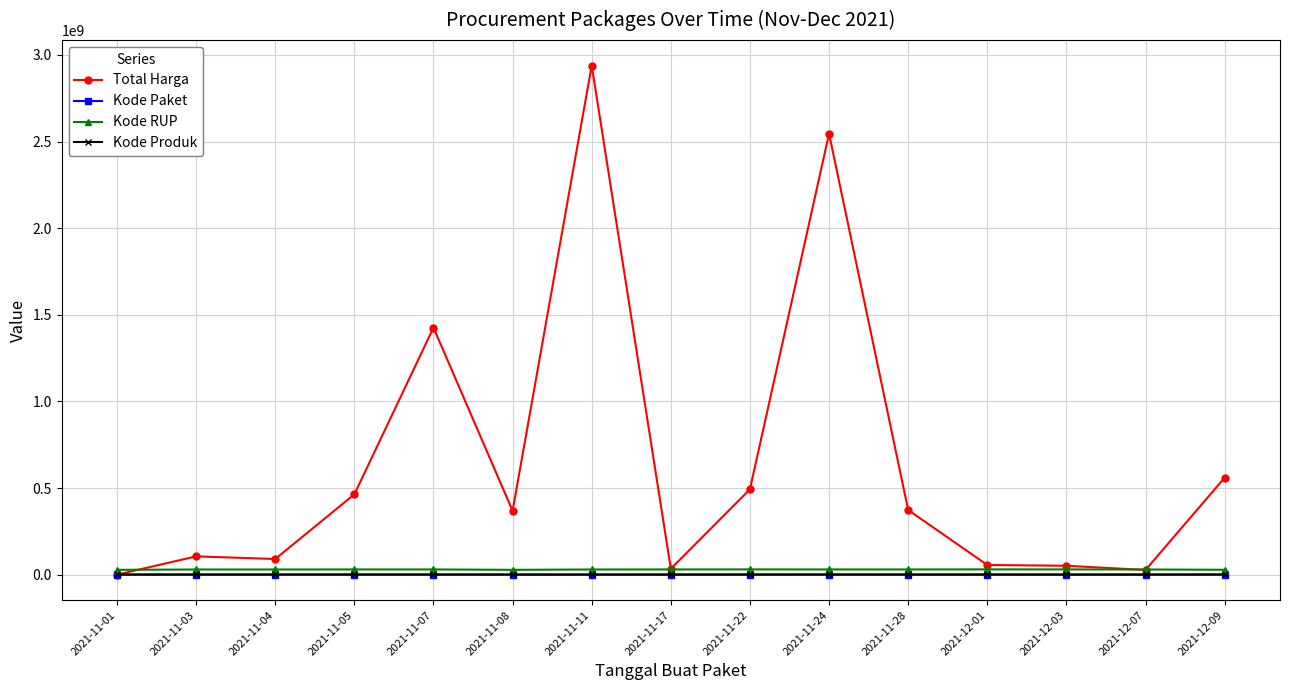

Which series changed the most between 2021-11-01 and 2021-11-11?

Total Harga